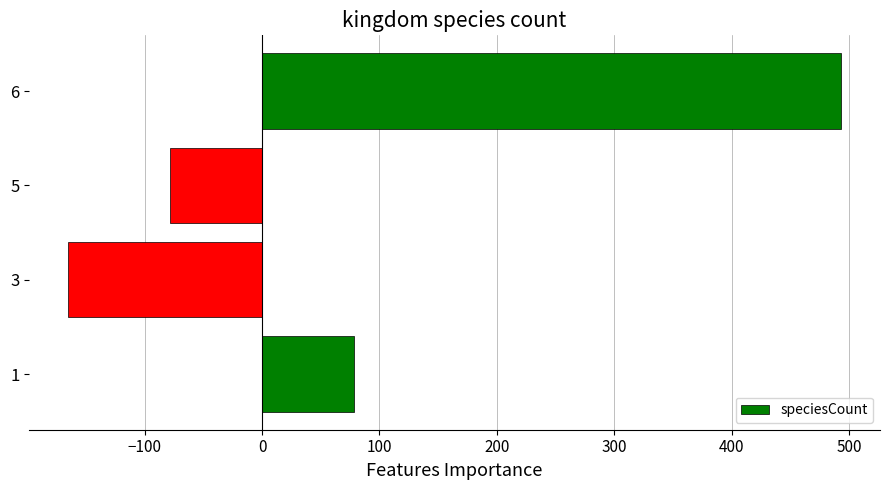

Count the number of values greater than 78.

2